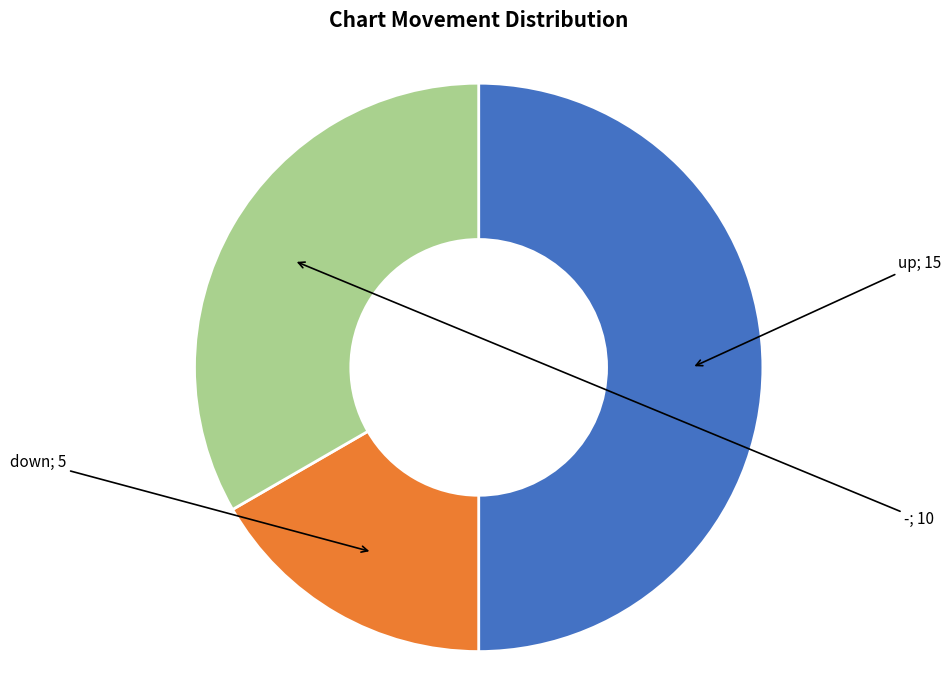

What is the total percentage of up and -?

83.3%